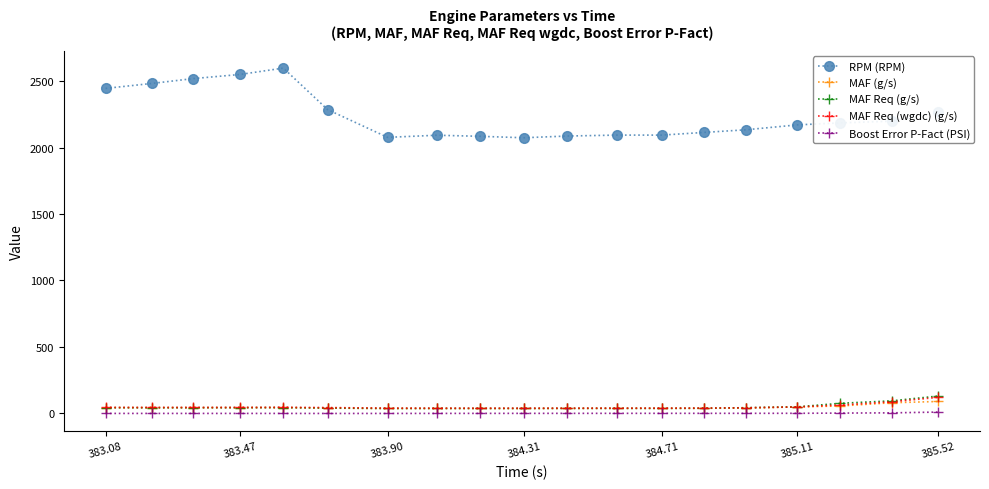

What is the greatest value displayed?

2599.0